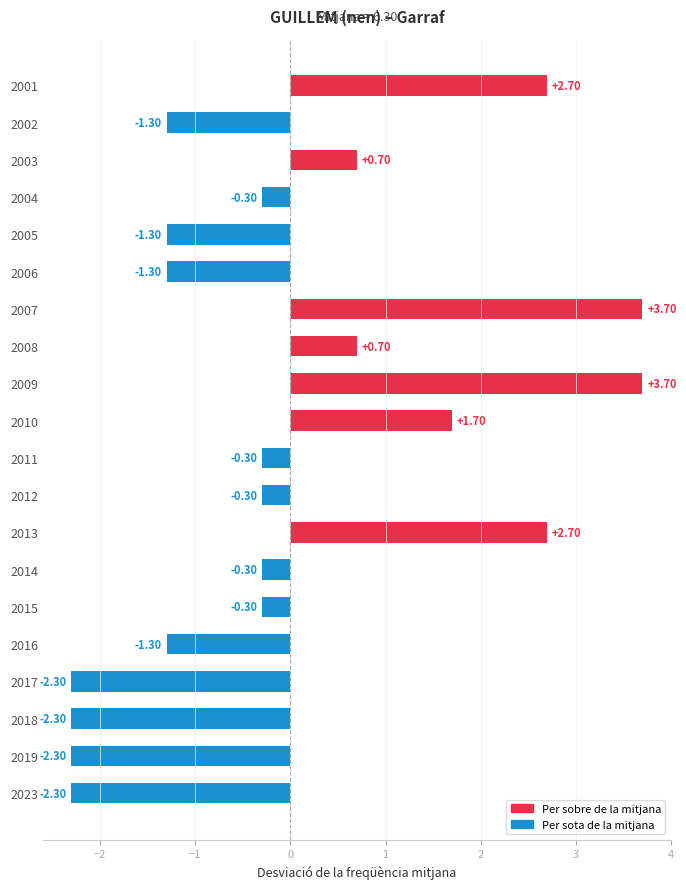

What is the difference between the values at 2008 and 2016?

2.0